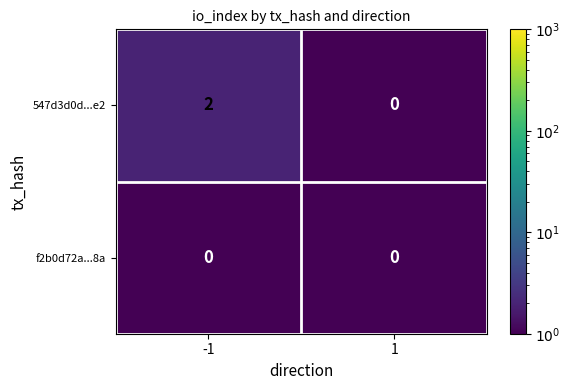

Which series has the largest total across all categories?

547d3d0d...e2